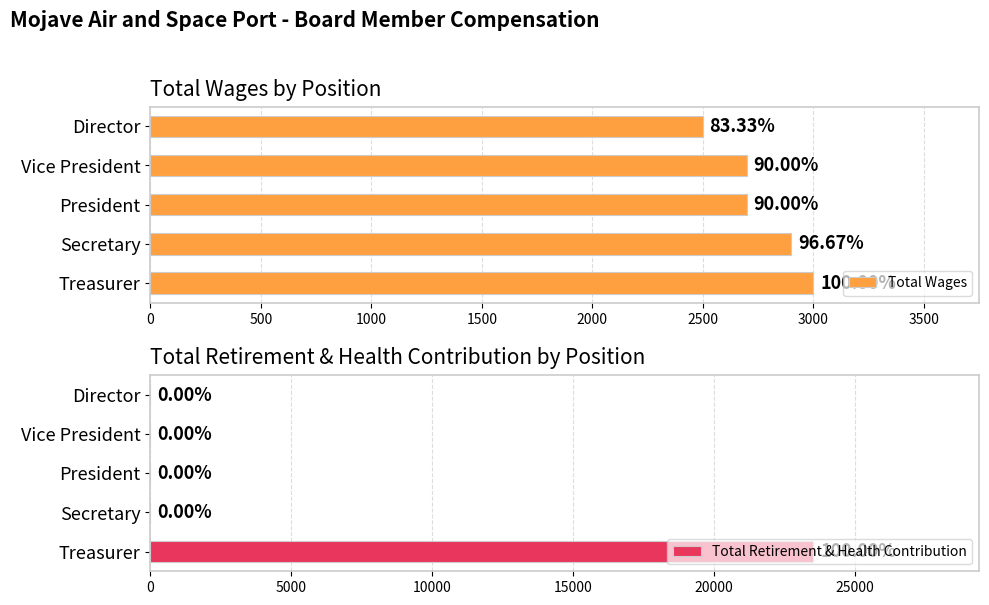

How many groups of bars are there?

5